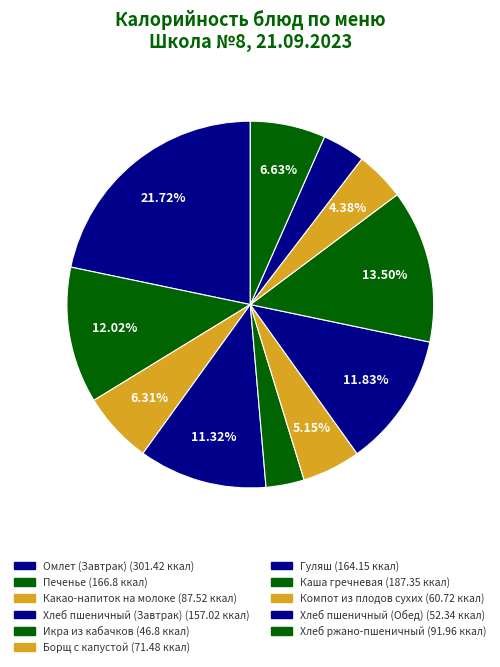

Is Икра из кабачков the majority of the pie?

No